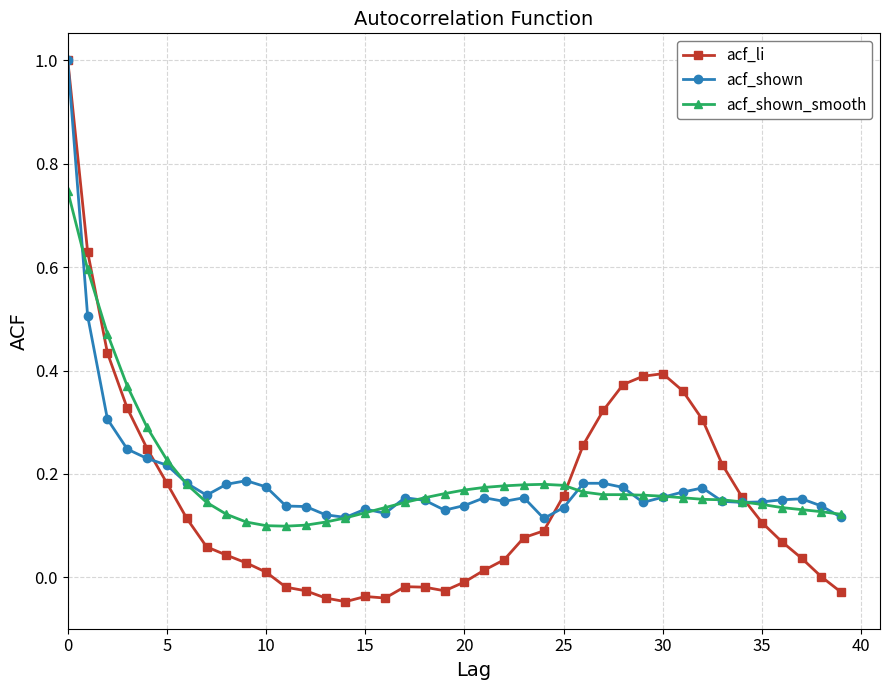

How many acf_shown_smooth values are between 0 and 1?

40